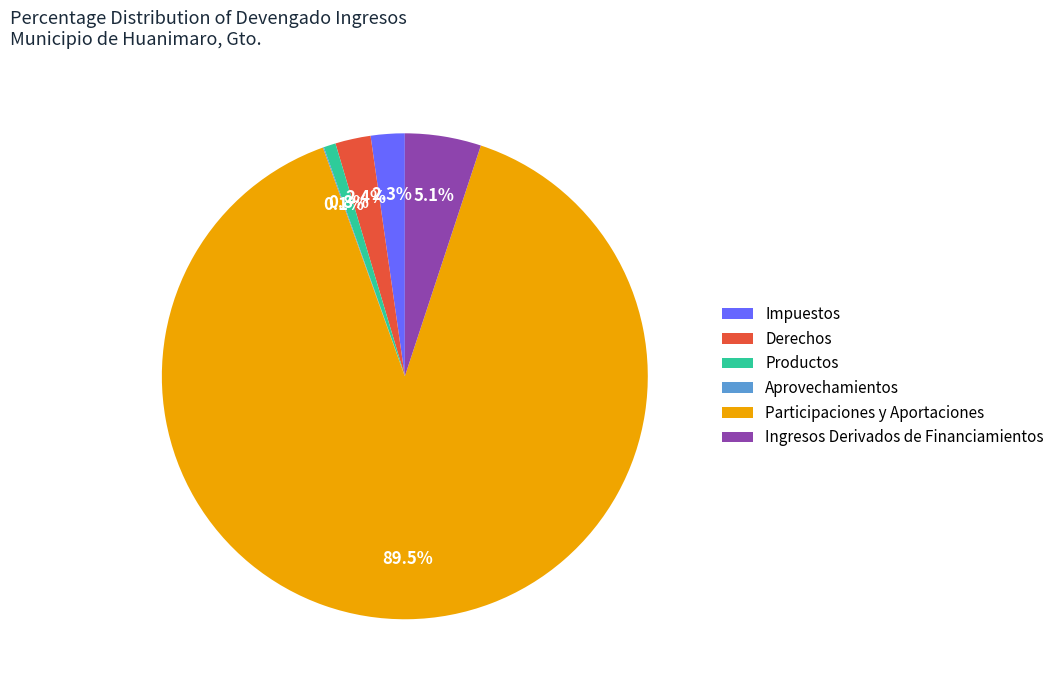

What portion of the pie excludes Impuestos?

97.7%